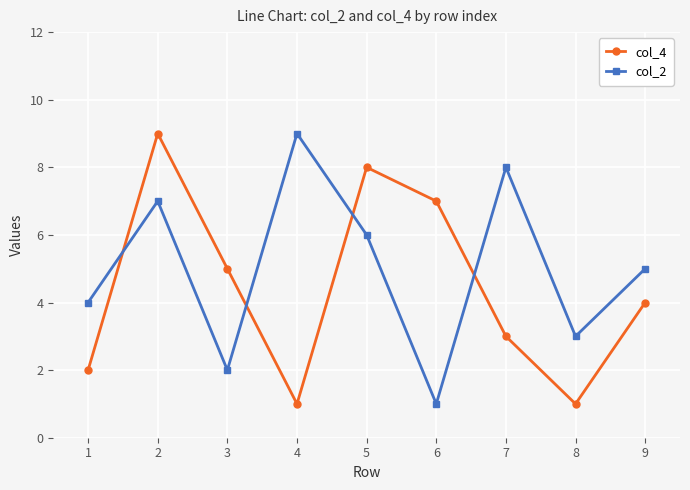

At 1, list the series in order from largest to smallest.

col_2, col_4